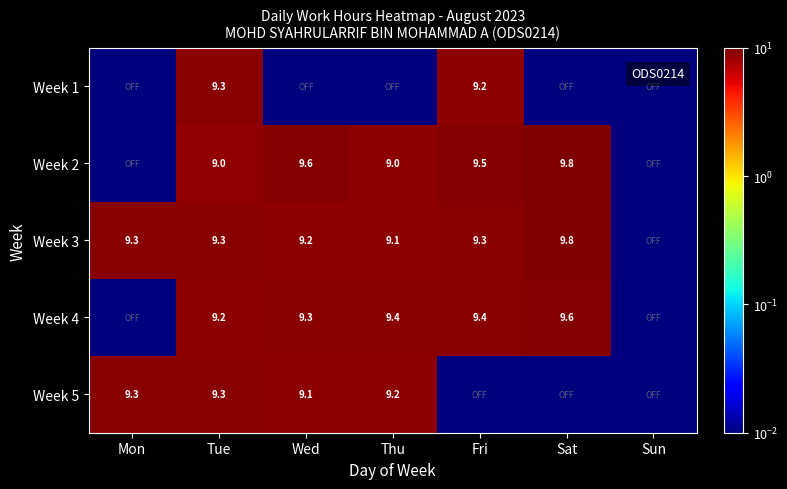

Is the value of Week 5 at Mon greater than the value of Week 3 at Wed?

Yes